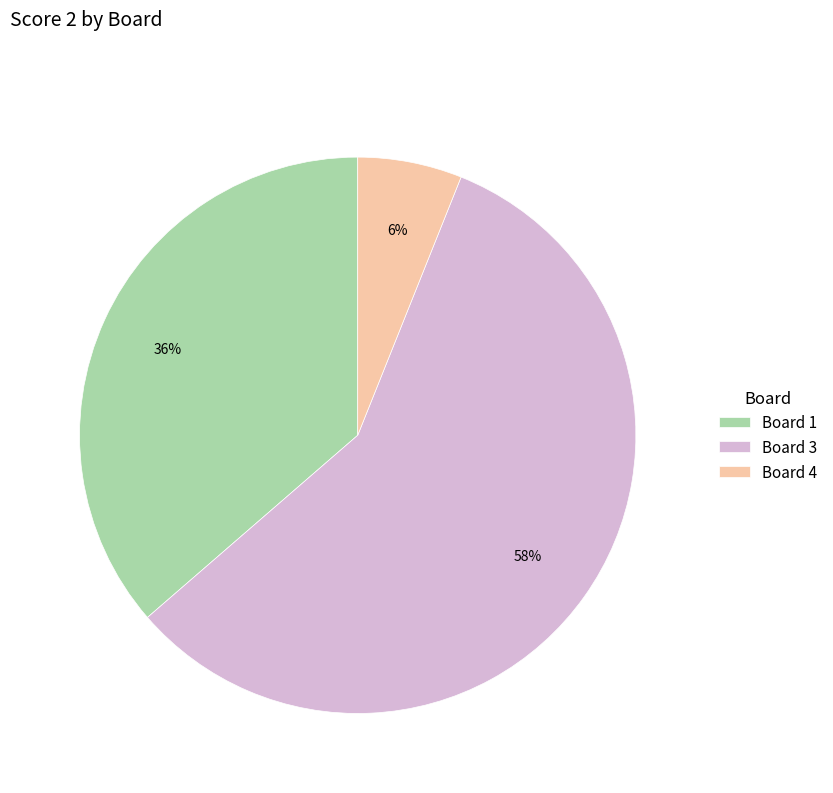

Which has a higher value, Board 4 or Board 3?

Board 3